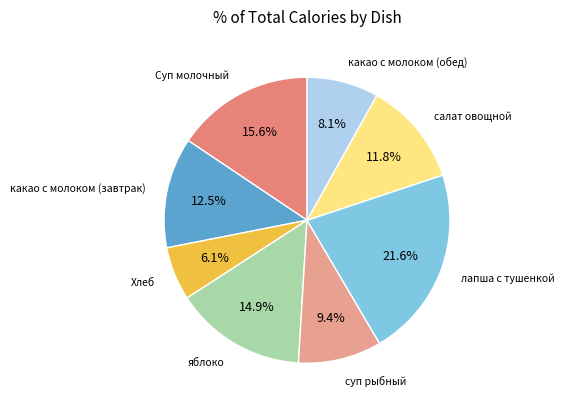

What is the smallest slice in the pie chart?

Хлеб